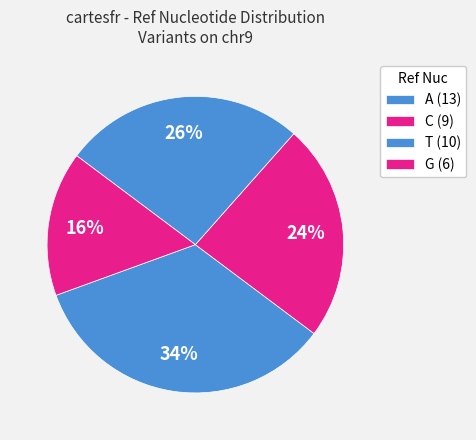

Count the number of slices in the pie.

4